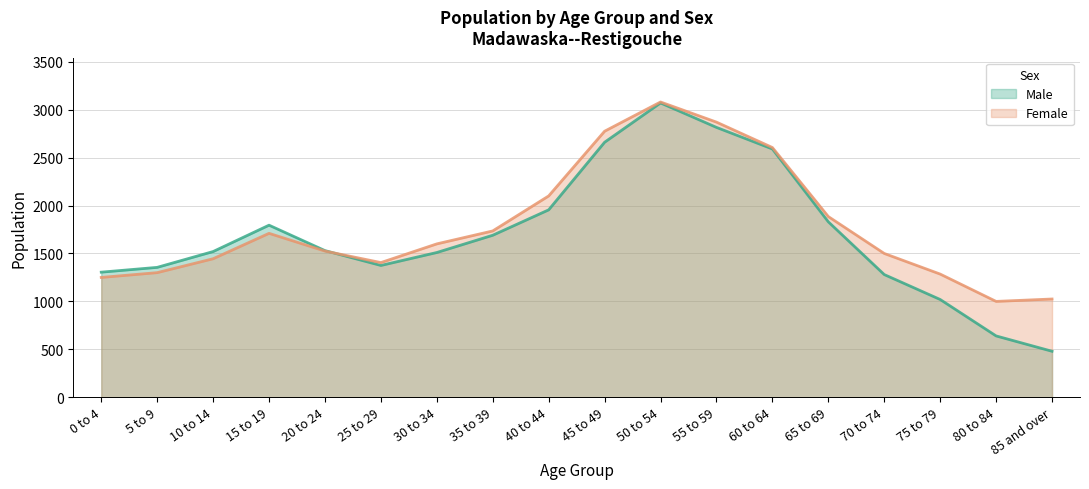

Is it true that Male equals 640 at 80 to 84?

True